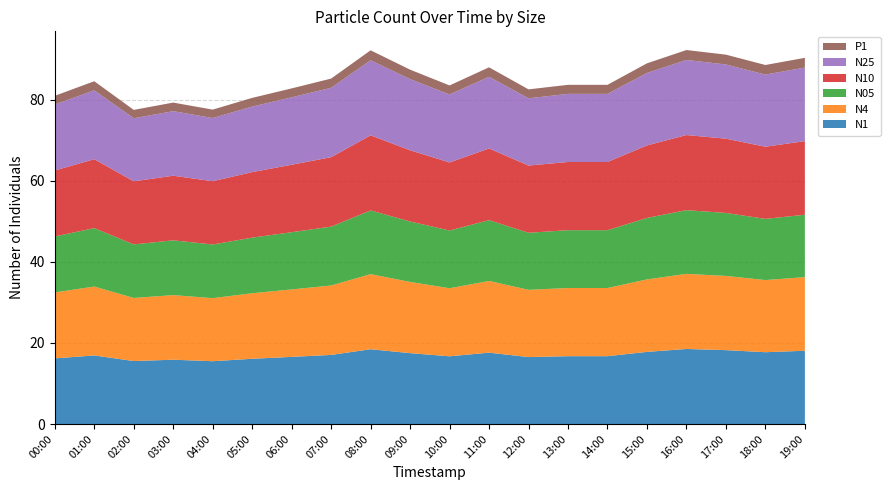

Reading left to right, transcribe all the data shown in this chart.

N1: 00:00=16.2	01:00=16.9	02:00=15.5	03:00=15.9	04:00=15.5	05:00=16.1	06:00=16.6	07:00=17.0	08:00=18.4	09:00=17.5	10:00=16.7	11:00=17.6	12:00=16.5	13:00=16.7	14:00=16.7	15:00=17.8	16:00=18.5	17:00=18.2	18:00=17.7	19:00=18.1
N4: 00:00=16.3	01:00=17.0	02:00=15.6	03:00=15.9	04:00=15.6	05:00=16.2	06:00=16.6	07:00=17.1	08:00=18.5	09:00=17.6	10:00=16.8	11:00=17.7	12:00=16.6	13:00=16.8	14:00=16.8	15:00=17.9	16:00=18.5	17:00=18.3	18:00=17.8	19:00=18.1
N05: 00:00=13.8	01:00=14.4	02:00=13.2	03:00=13.5	04:00=13.2	05:00=13.7	06:00=14.1	07:00=14.5	08:00=15.7	09:00=14.9	10:00=14.2	11:00=15.0	12:00=14.1	13:00=14.3	14:00=14.3	15:00=15.2	16:00=15.7	17:00=15.5	18:00=15.1	19:00=15.4
N10: 00:00=16.3	01:00=17.0	02:00=15.6	03:00=15.9	04:00=15.6	05:00=16.2	06:00=16.6	07:00=17.1	08:00=18.5	09:00=17.6	10:00=16.8	11:00=17.7	12:00=16.6	13:00=16.8	14:00=16.8	15:00=17.9	16:00=18.5	17:00=18.3	18:00=17.8	19:00=18.1
N25: 00:00=16.3	01:00=17.0	02:00=15.6	03:00=15.9	04:00=15.6	05:00=16.2	06:00=16.6	07:00=17.1	08:00=18.5	09:00=17.6	10:00=16.8	11:00=17.7	12:00=16.6	13:00=16.8	14:00=16.8	15:00=17.9	16:00=18.5	17:00=18.3	18:00=17.8	19:00=18.1
P1: 00:00=2.1	01:00=2.2	02:00=2.1	03:00=2.1	04:00=2.1	05:00=2.1	06:00=2.2	07:00=2.3	08:00=2.5	09:00=2.3	10:00=2.2	11:00=2.3	12:00=2.2	13:00=2.2	14:00=2.2	15:00=2.4	16:00=2.5	17:00=2.4	18:00=2.4	19:00=2.4